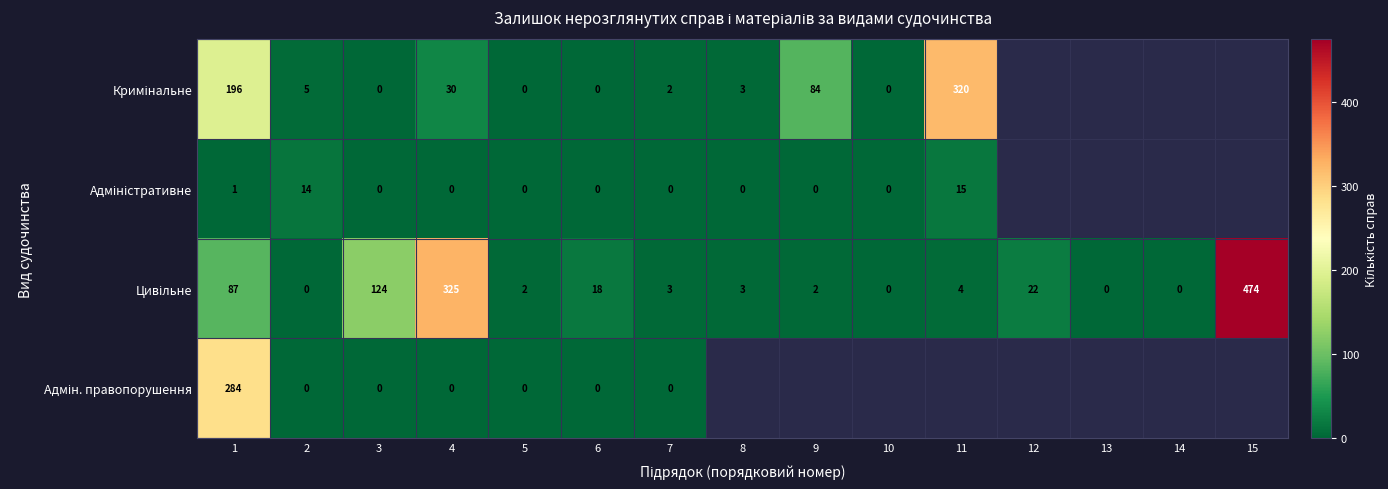

What is the total value across all series at 4?

355